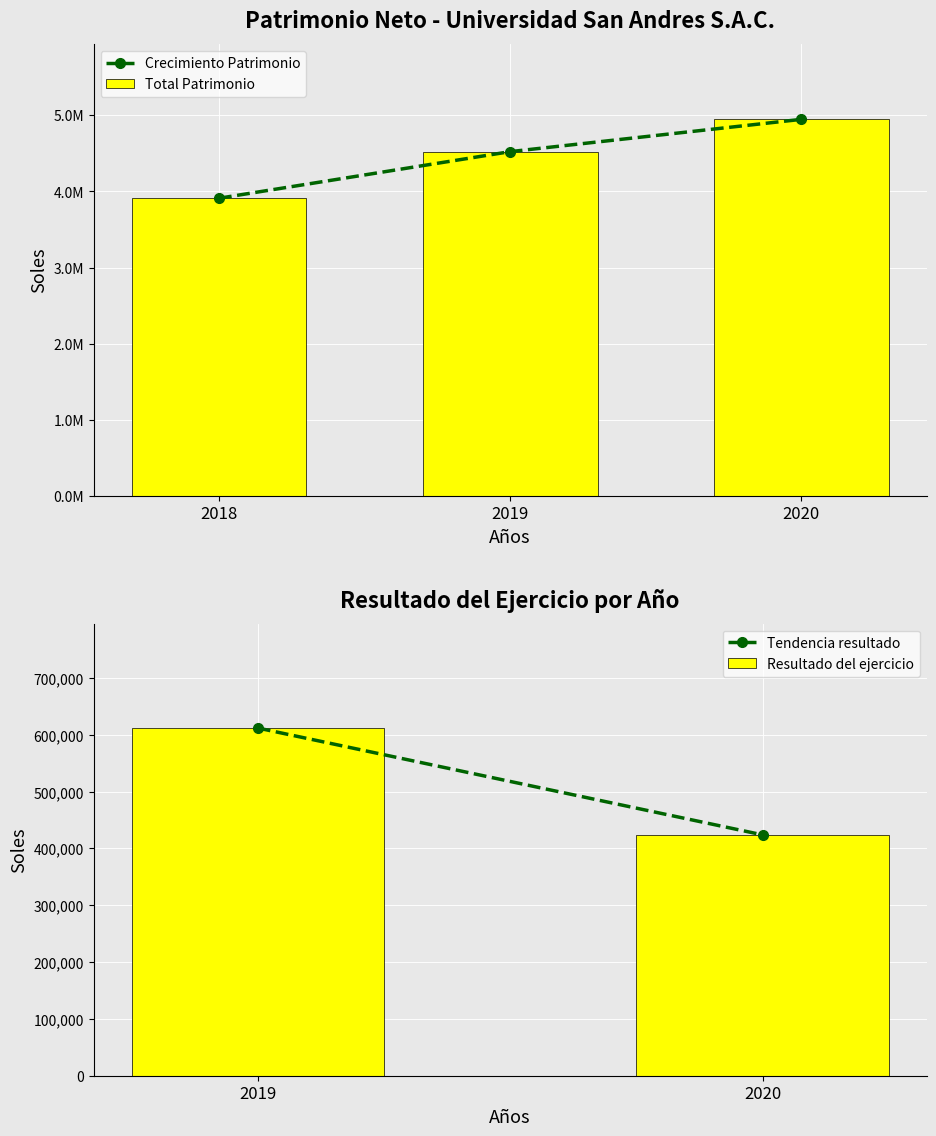

List the labels in order of Resultados Acumulados value, largest first.

2020, 2019, 2018